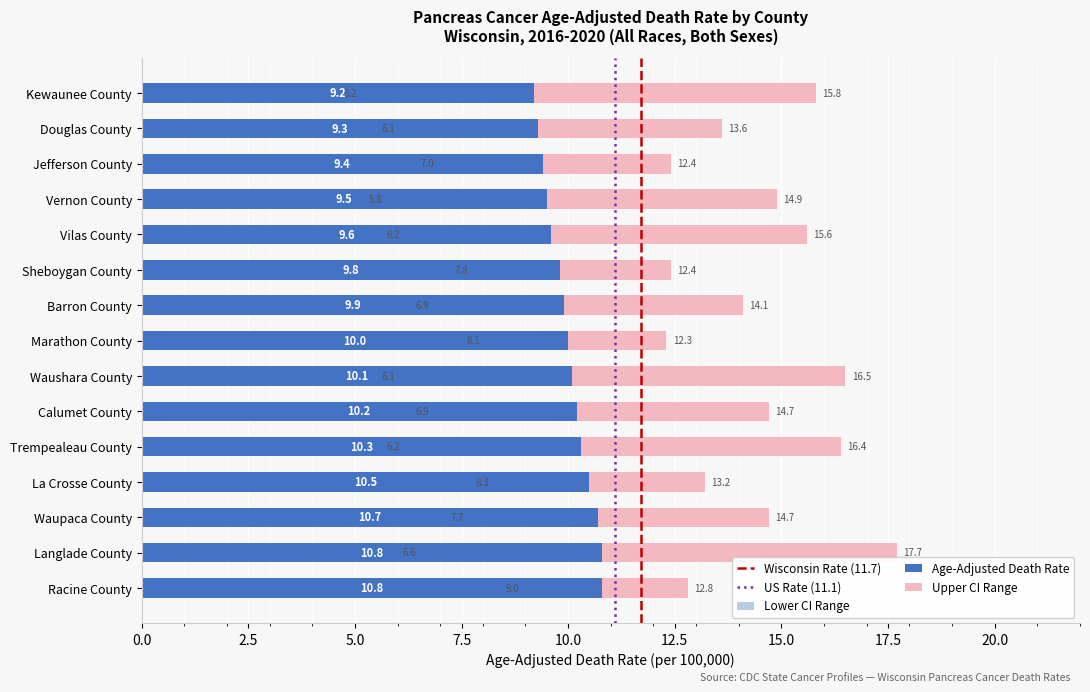

Is it true that Lower CI equals 9.0 at Racine County?

True